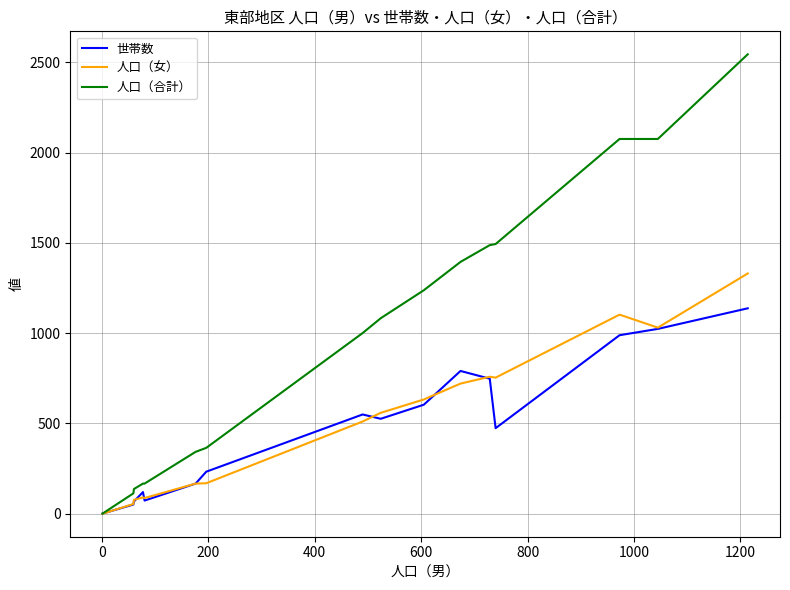

What is the highest value of the 人口（合計） series?

2545